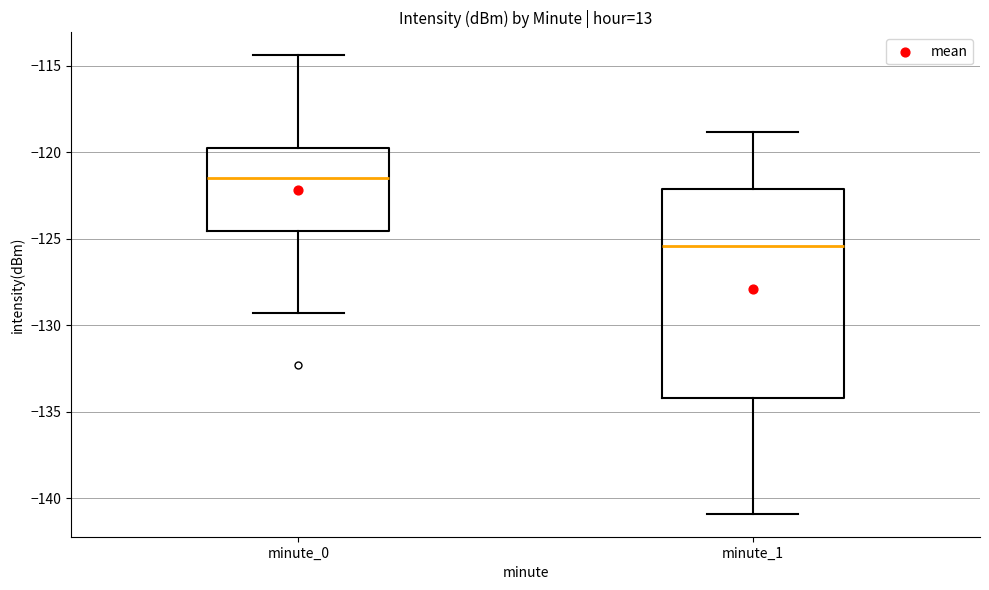

Comparing the boxes themselves (not the whiskers), which one is the tallest?

minute_1